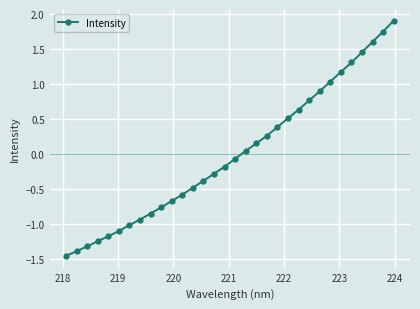

What is the greatest value displayed?

1.9